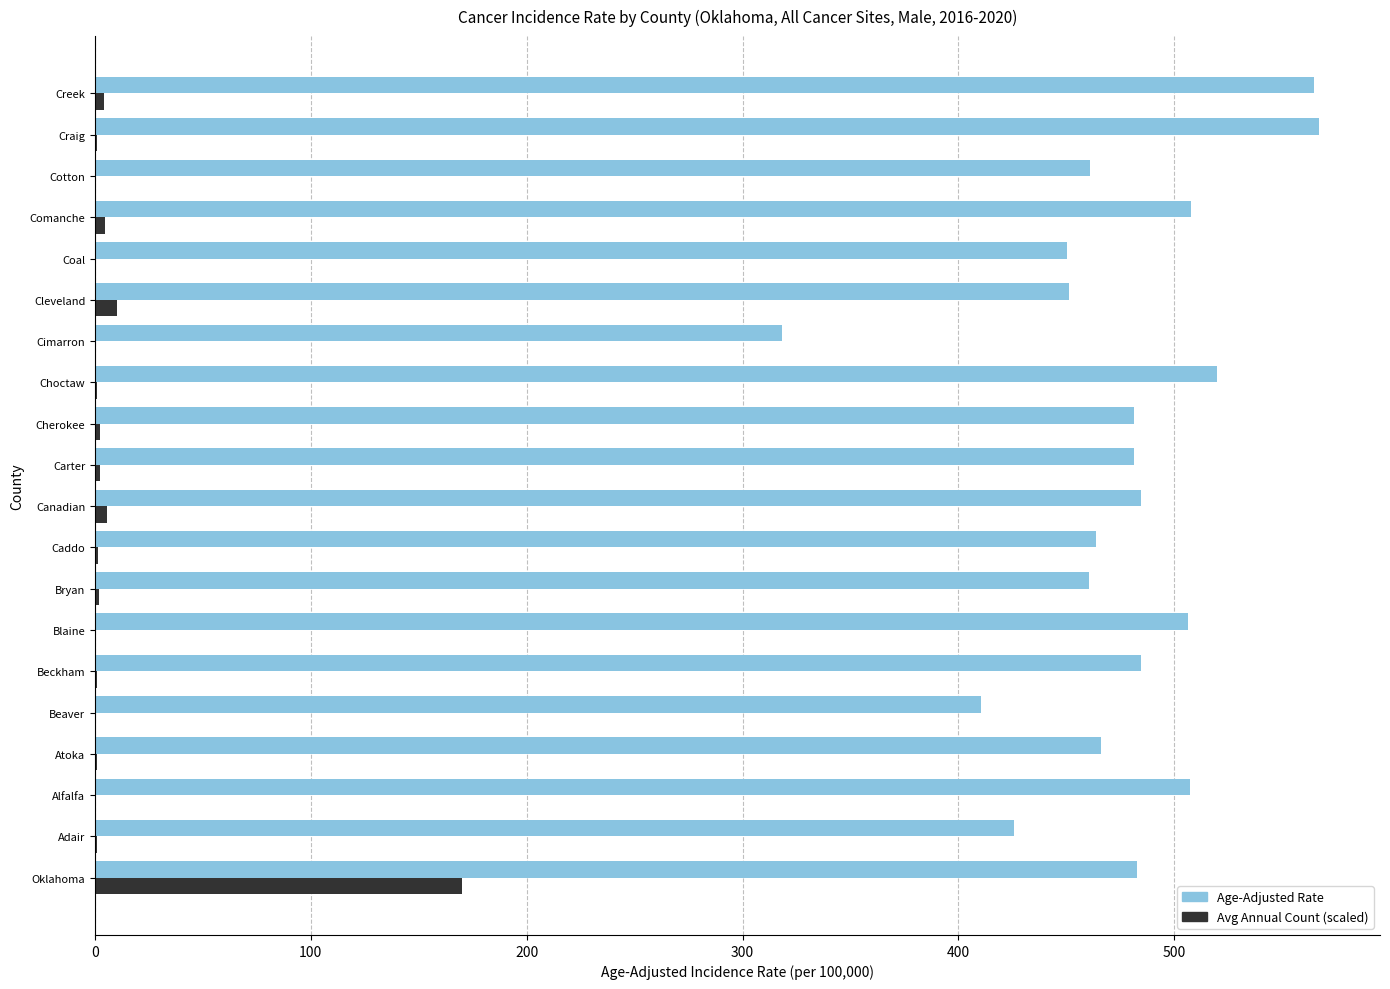

True or false: Age-Adjusted Rate has a value of 481.2 at Cherokee.

True